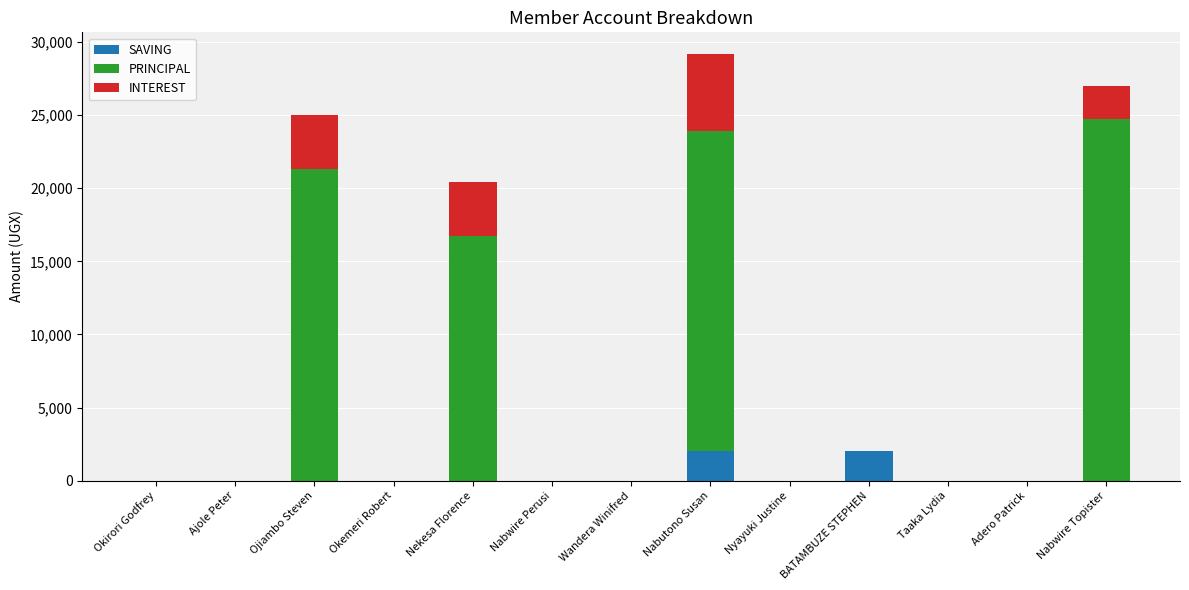

At which category is the sum across all series the highest?

Nabutono Susan